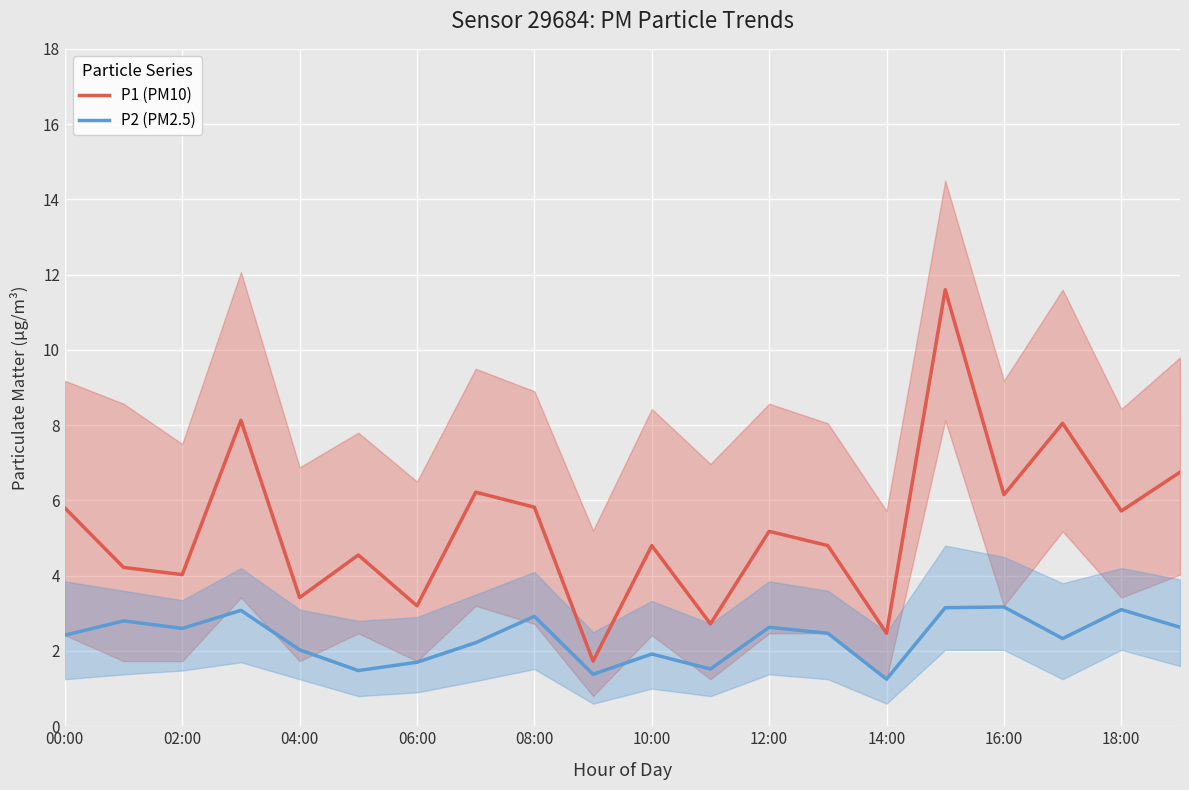

The P2 (PM2.5) series shows 0.6 at 17. True or false?

False